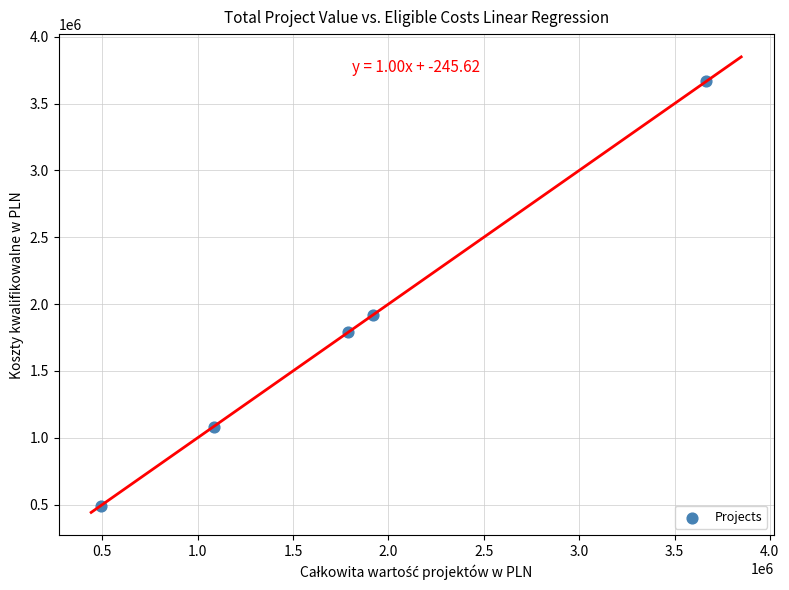

What Y value in the scatter plot is closest to 2078296?

1917554.1